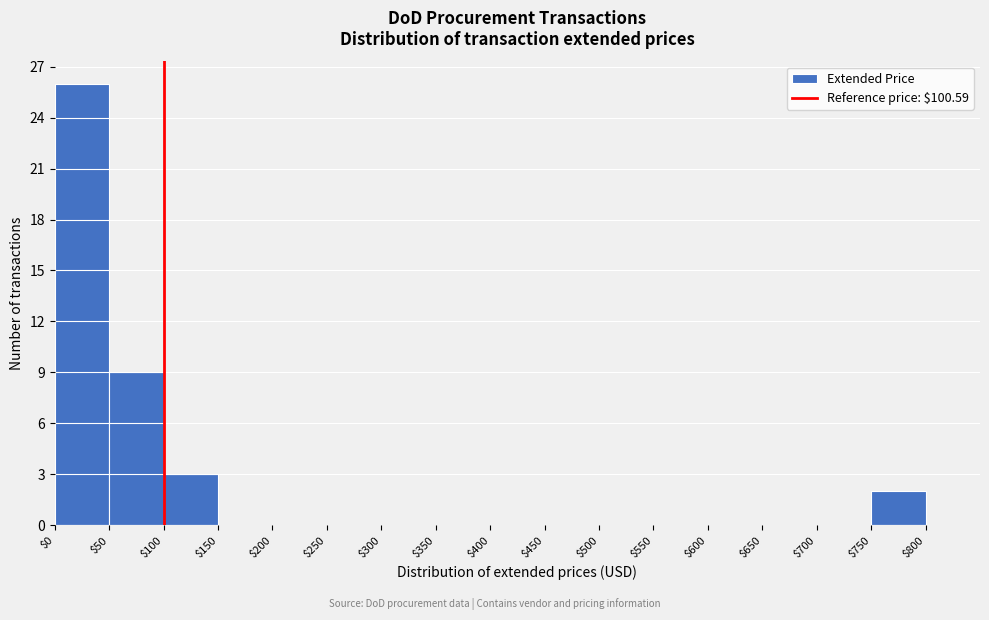

Which range on the x-axis has the tallest bar?

$0 to $50